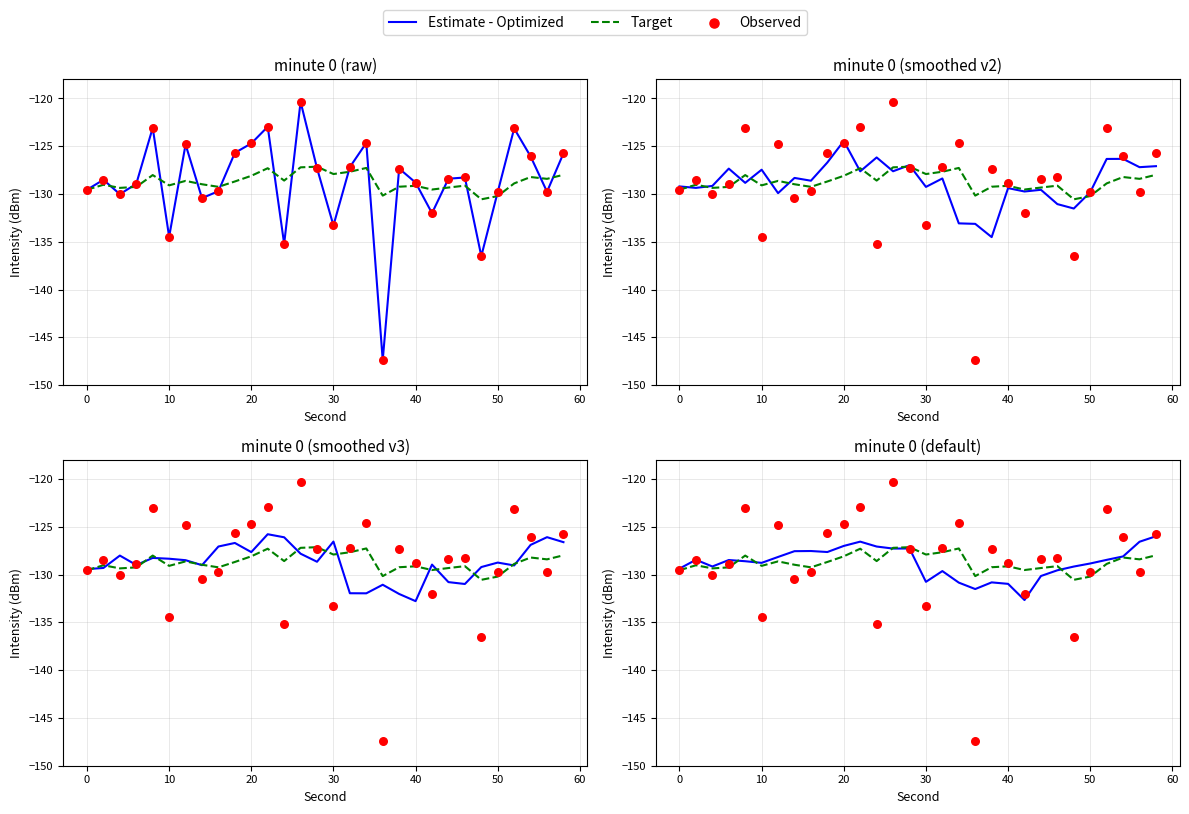

Which series contains the lowest Y value?

Observed